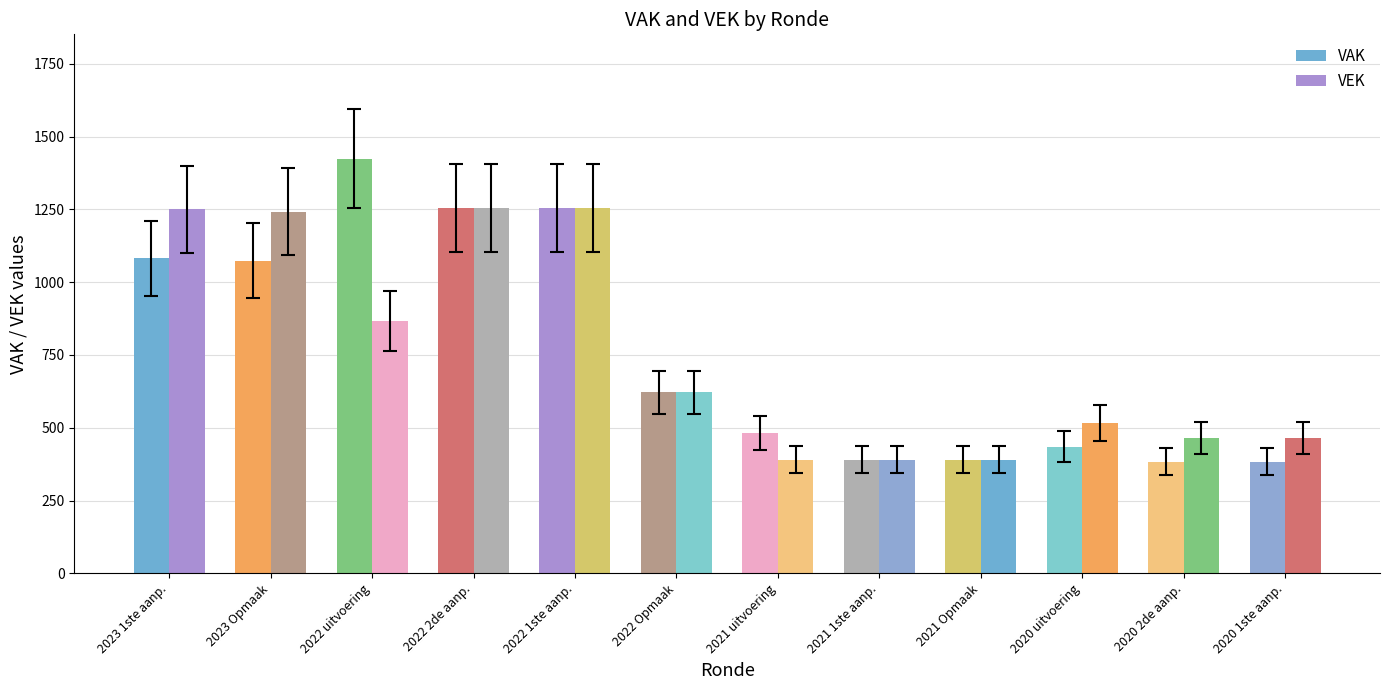

The VAK series shows 482 at 2021 uitvoering. True or false?

True